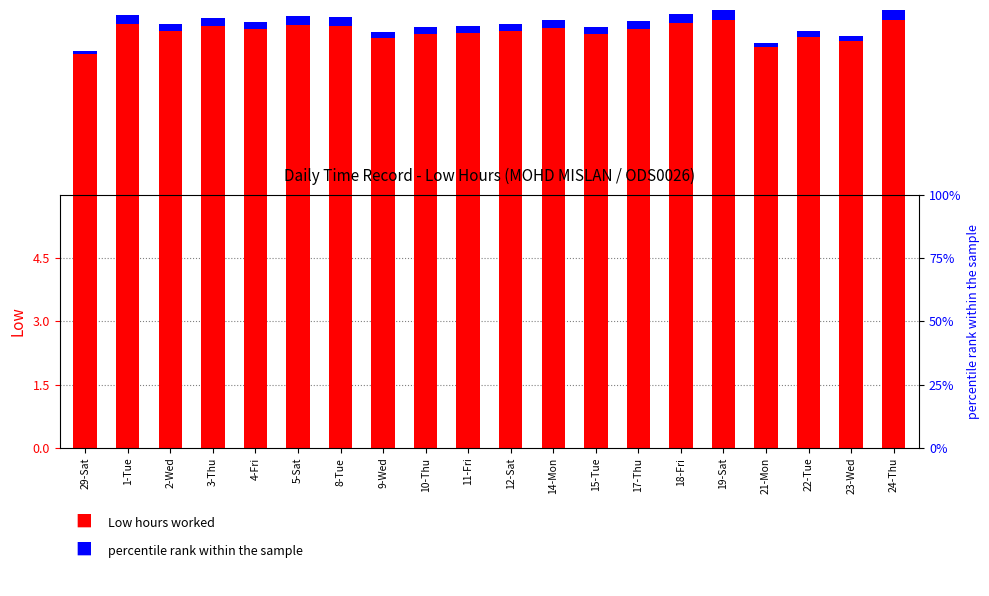

What is the difference between the Low values at 23-Wed and 21-Mon?

0.2